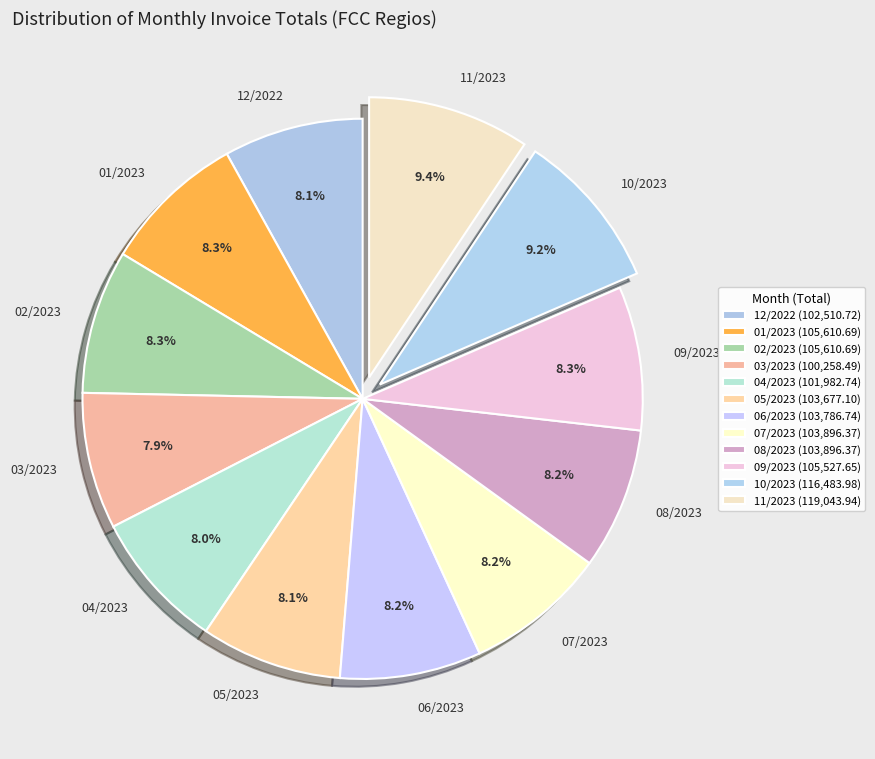

Does any single category account for the majority?

No